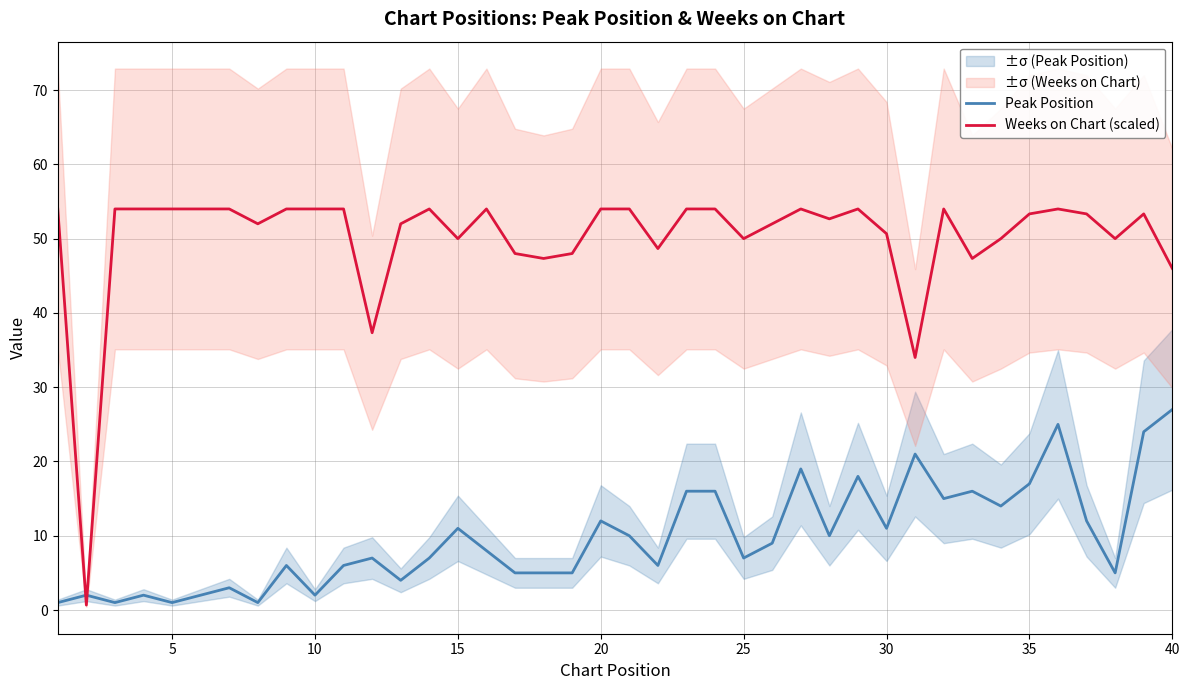

True or false: Peak Position and Weeks on Chart (scaled) intersect in this chart.

True